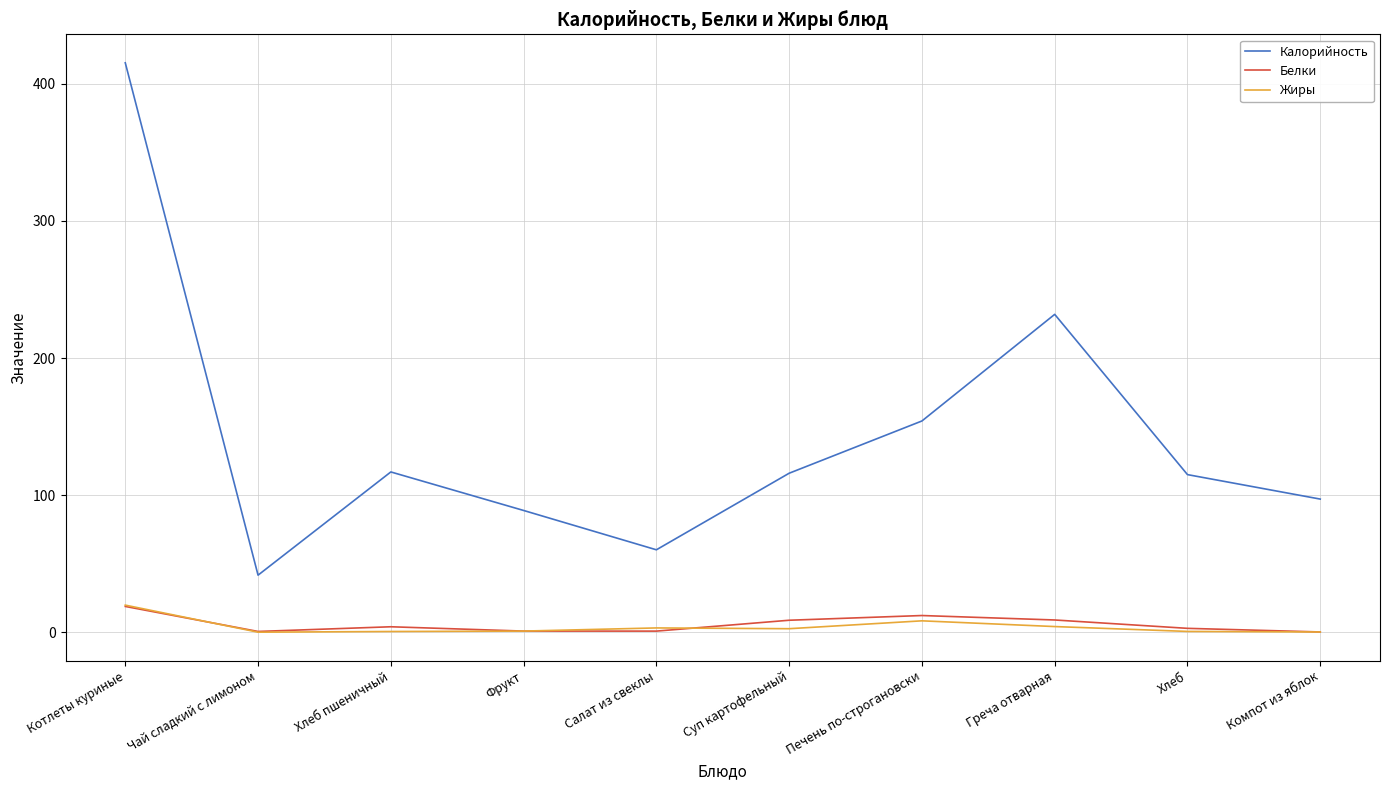

What position from the right is Котлеты куриные?

10